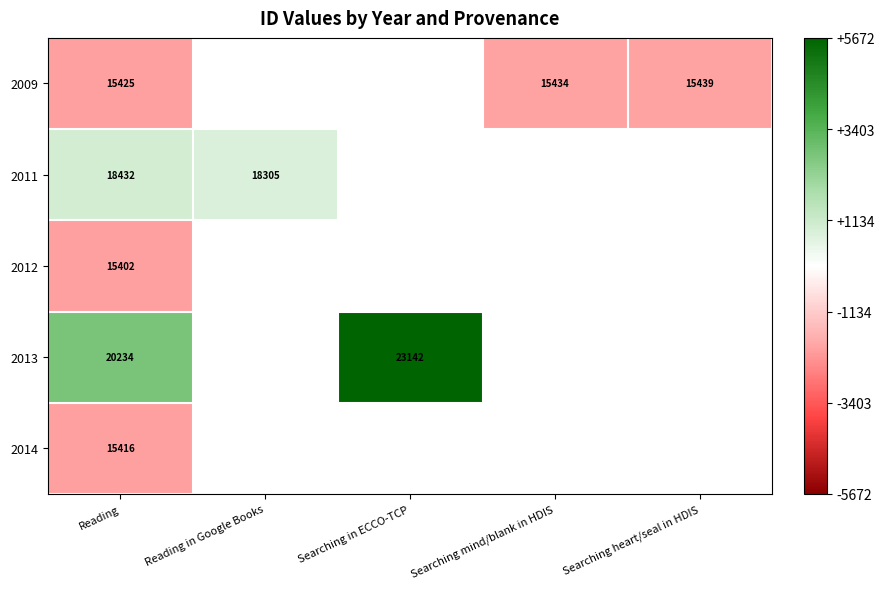

Is the value of 2009 at Searching heart/seal in HDIS greater than the value of 2011 at Reading in Google Books?

No